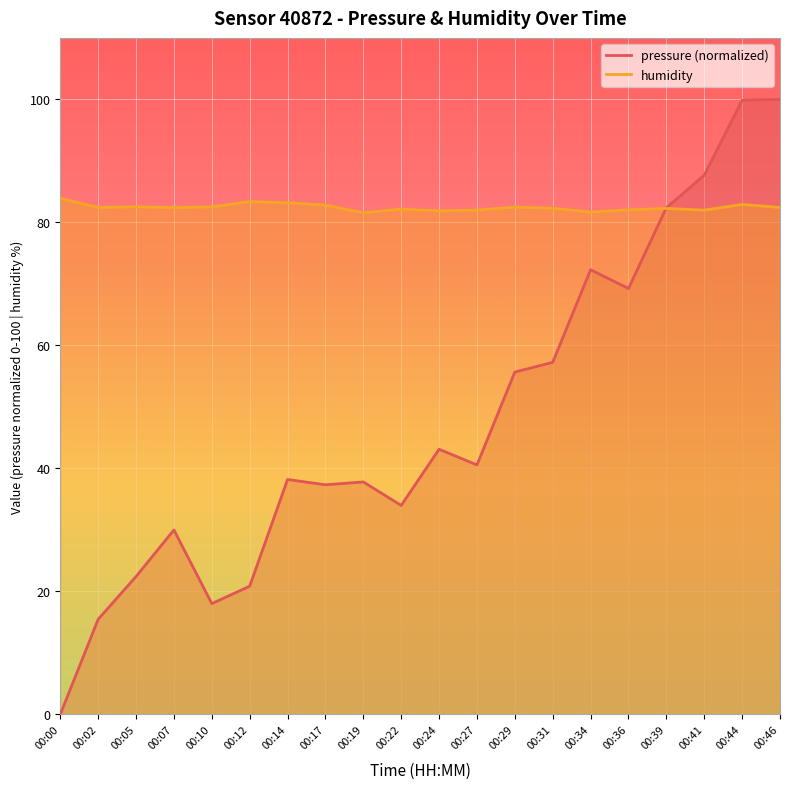

Which series has the largest total across all categories?

humidity